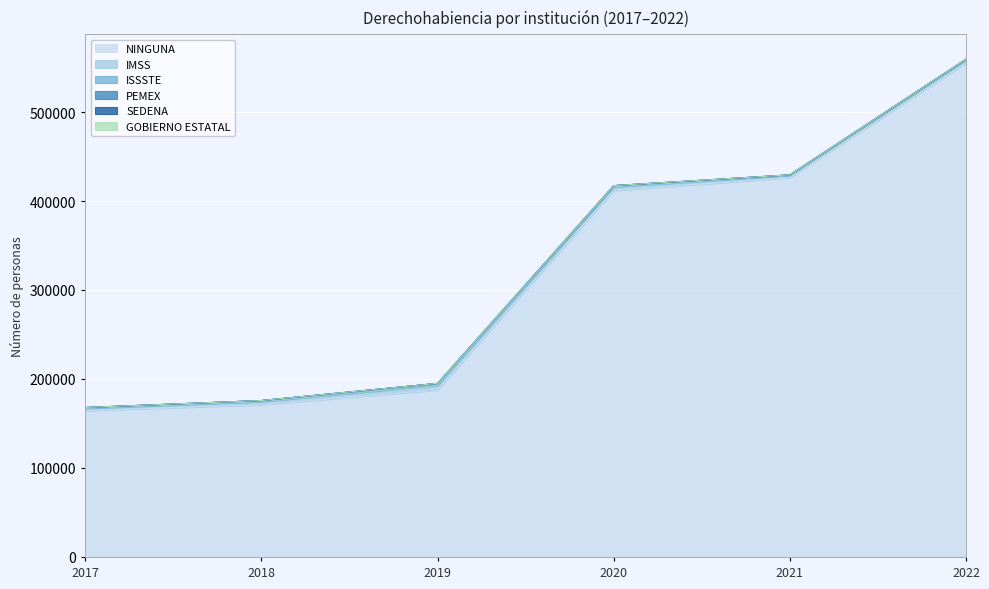

Rank the categories by ISSSTE value from lowest to highest.

2021, 2022, 2017, 2018, 2020, 2019